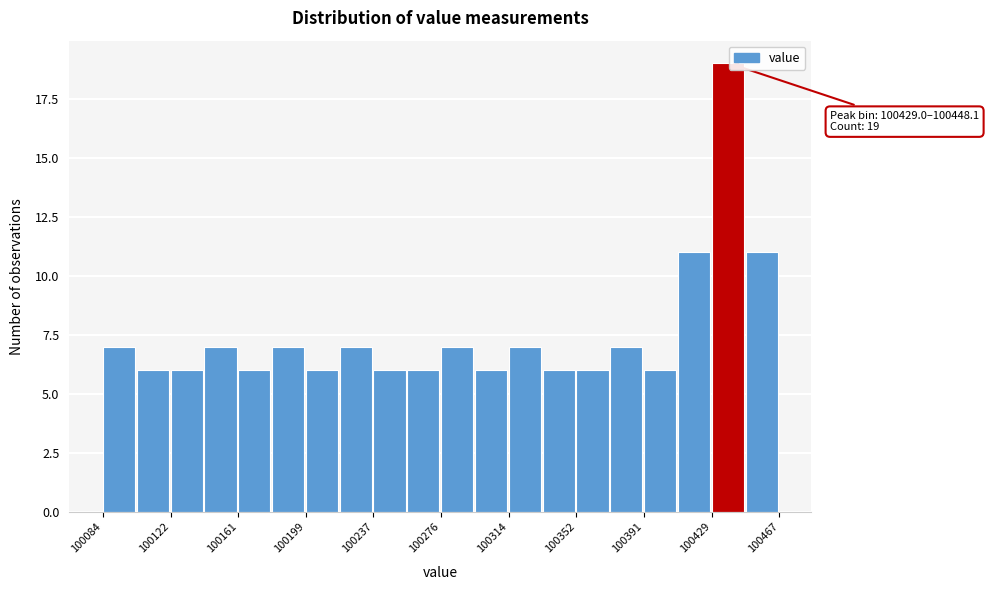

Read against the x-axis, roughly where is the centre of the tallest bar?

100440